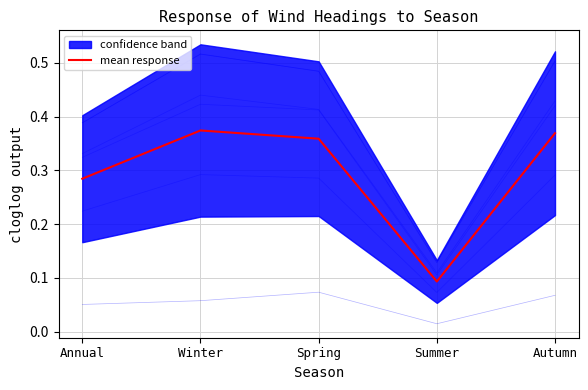

Is it true that the value at Autumn is 0.2?

False